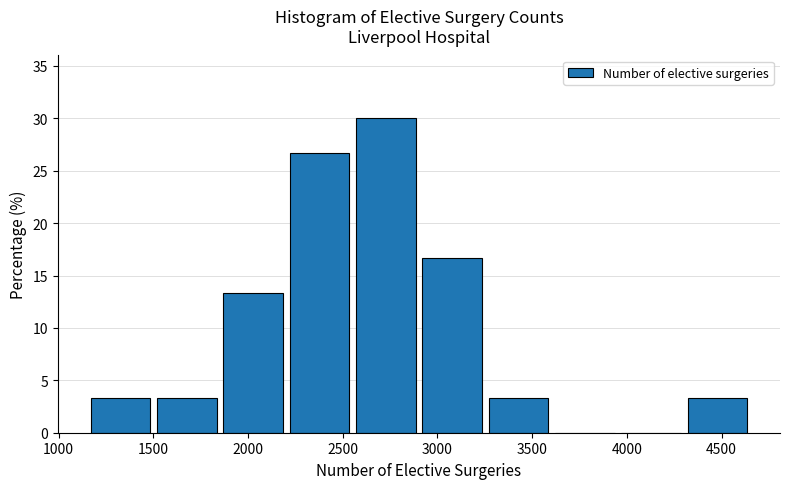

Reading left to right, transcribe this chart: for each bar, give the range it covers on the x-axis and its height. Neither the bar edges nor the heights are printed on the chart, so give them approximately, as read against the axes.

1170 to 1520: 3.5
1520 to 1870: 3.5
1870 to 2220: 13.5
2220 to 2570: 26.5
2570 to 2920: 30.0
2920 to 3270: 16.5
3270 to 3620: 3.5
3620 to 3970: 0
3970 to 4320: 0
4320 to 4670: 3.5